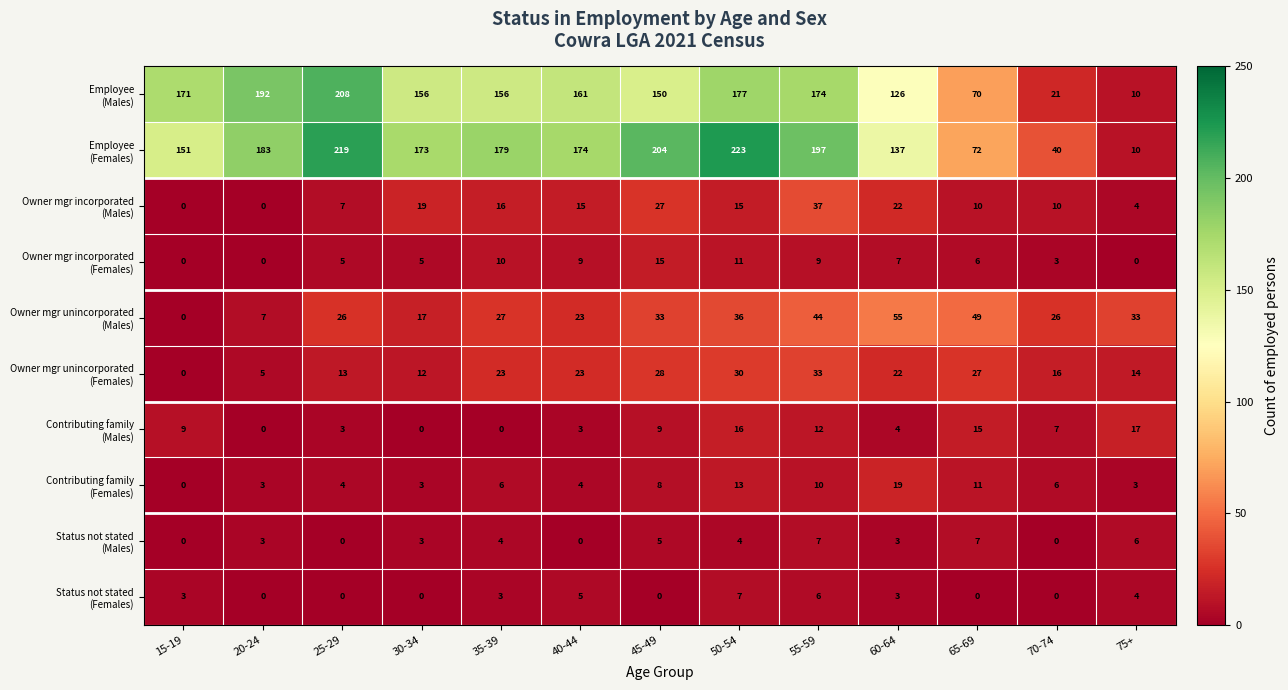

What is the difference between the highest and lowest values at 75+?

33